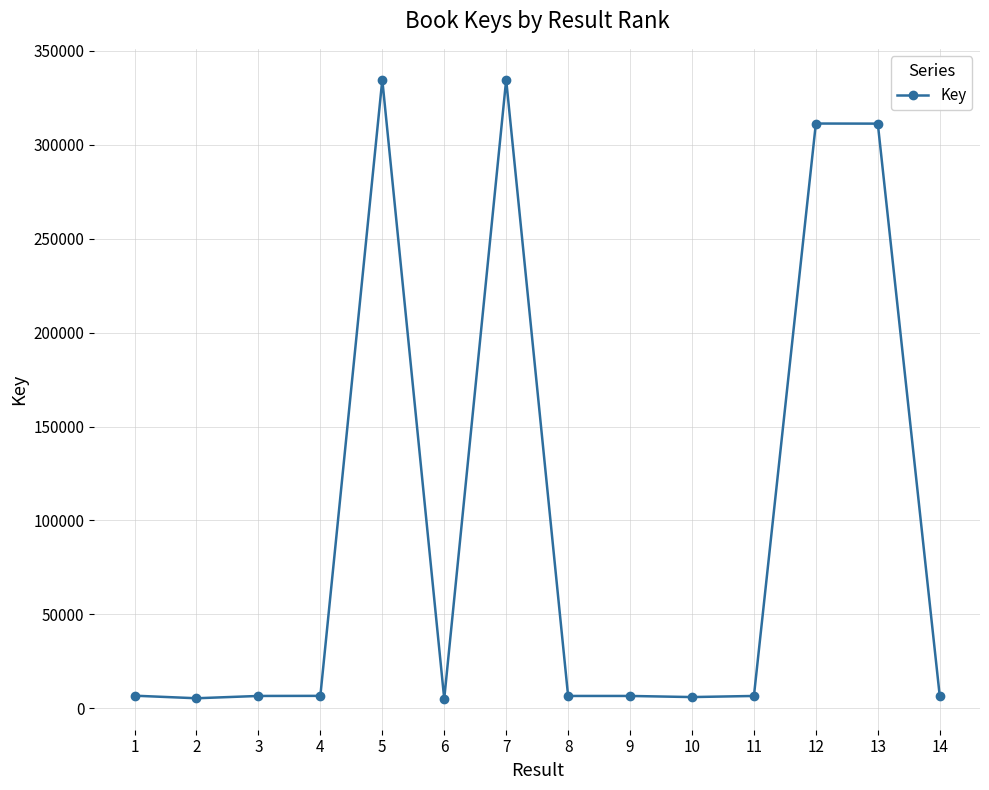

Count the number of data series in this chart.

1